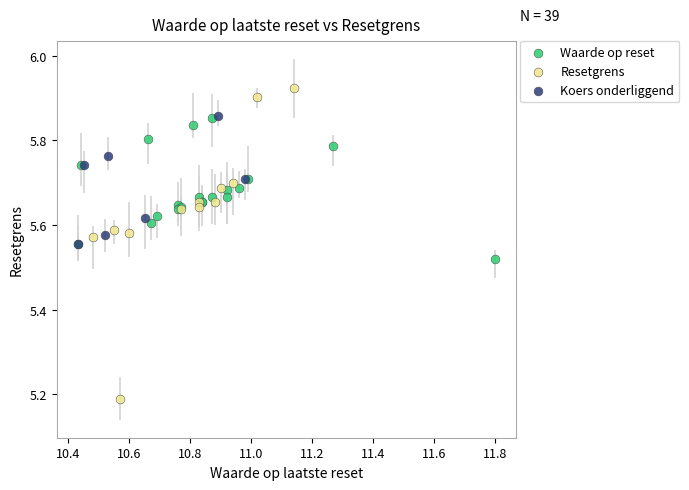

What are all the series names shown in the legend?

Waarde op reset, Resetgrens, Koers onderliggend